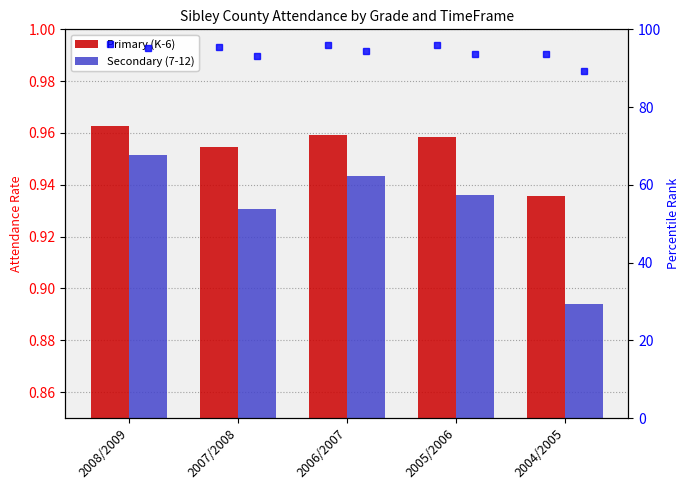

What position from the left is 2004/2005?

5